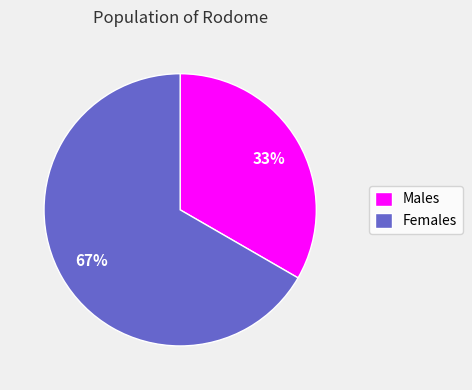

How many segments does this pie chart have?

2